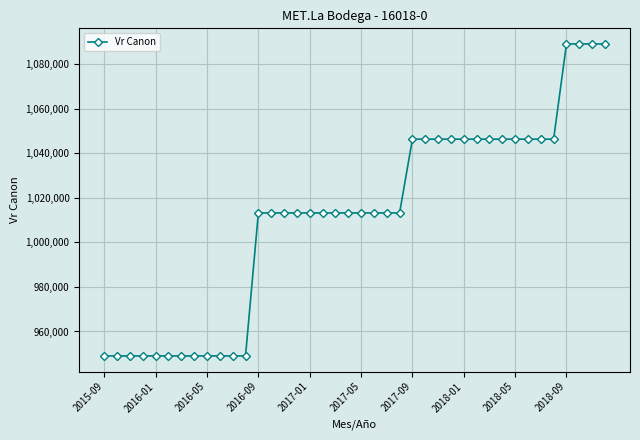

What is the value of the 16th point from the left?

1013262